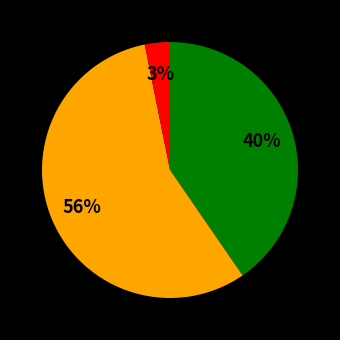

To the nearest percent, what is the average slice percentage?

33%